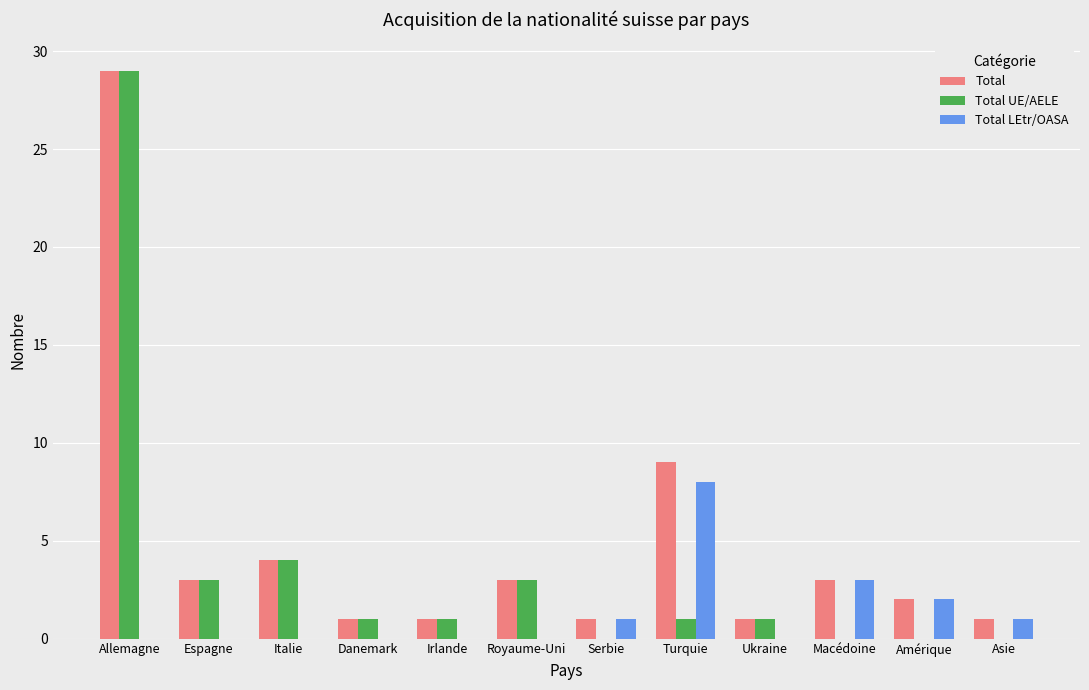

Where is Total LEtr/OASA nearest to the value 4?

Macédoine